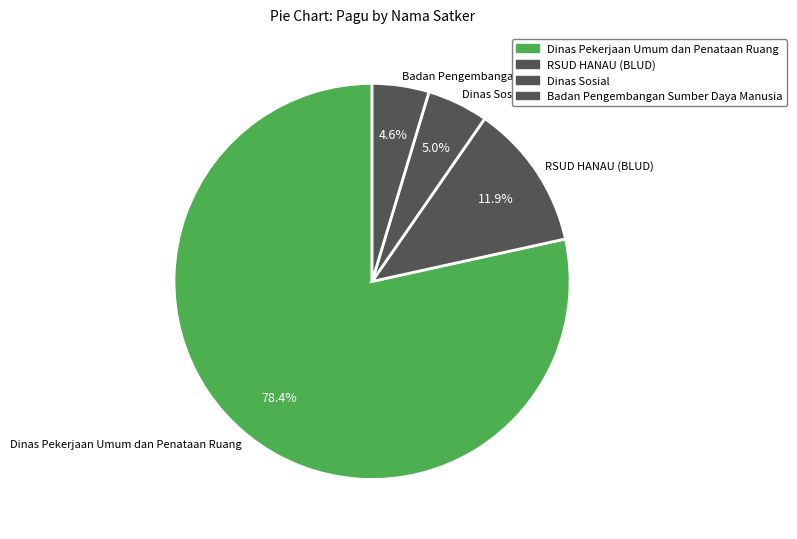

To the nearest percent, what portion does RSUD HANAU (BLUD) represent?

12%